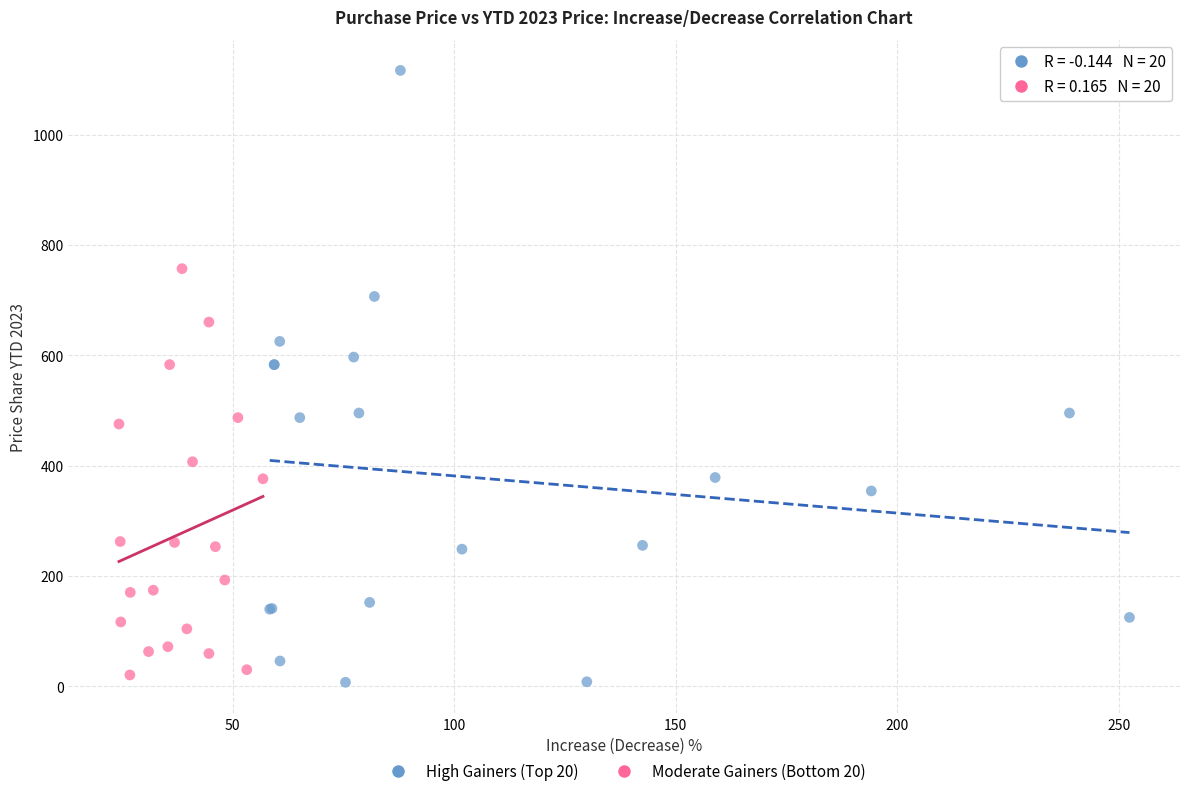

What are all the series names shown in the legend?

High Gainers (Top 20), Moderate Gainers (Bottom 20)